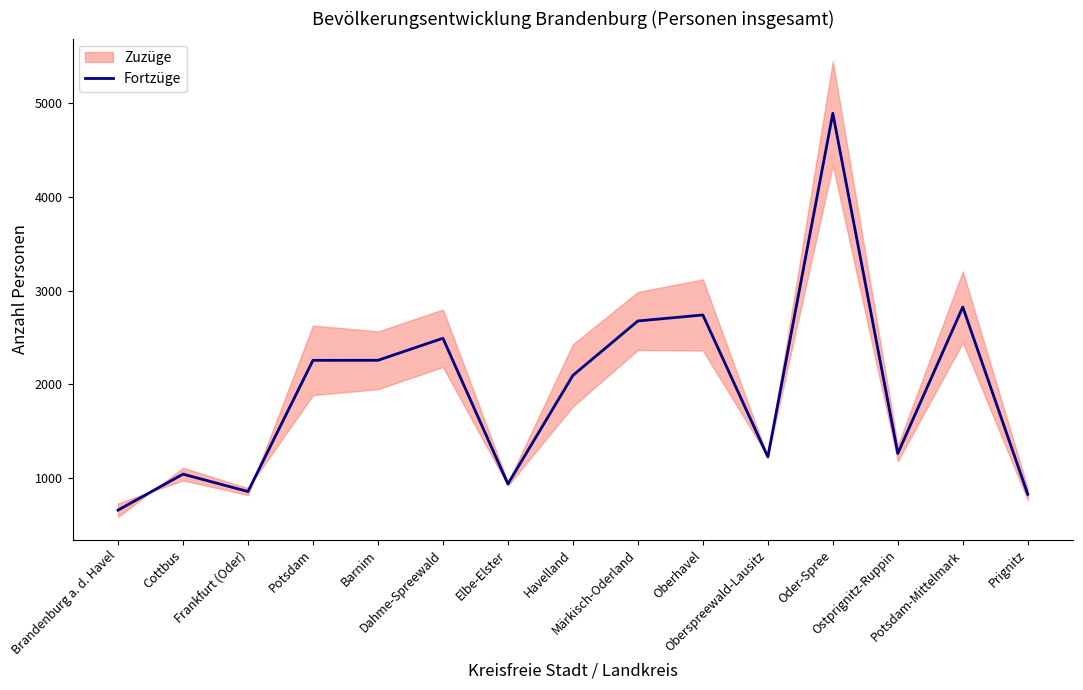

How many points are higher than both their immediate neighbors (excluding endpoints)?

5